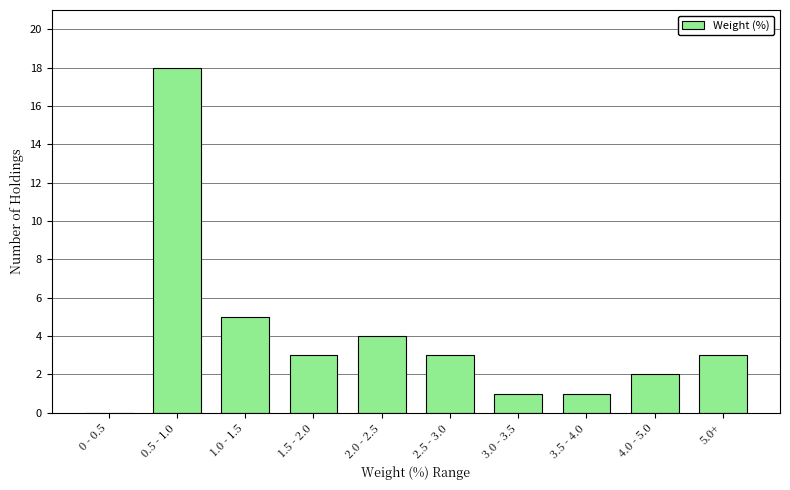

Reading left to right, extract all data points from this chart.

0 - 0.5=0	0.5 - 1.0=18	1.0 - 1.5=5	1.5 - 2.0=3	2.0 - 2.5=4	2.5 - 3.0=3	3.0 - 3.5=1	3.5 - 4.0=1	4.0 - 5.0=2	5.0+=3